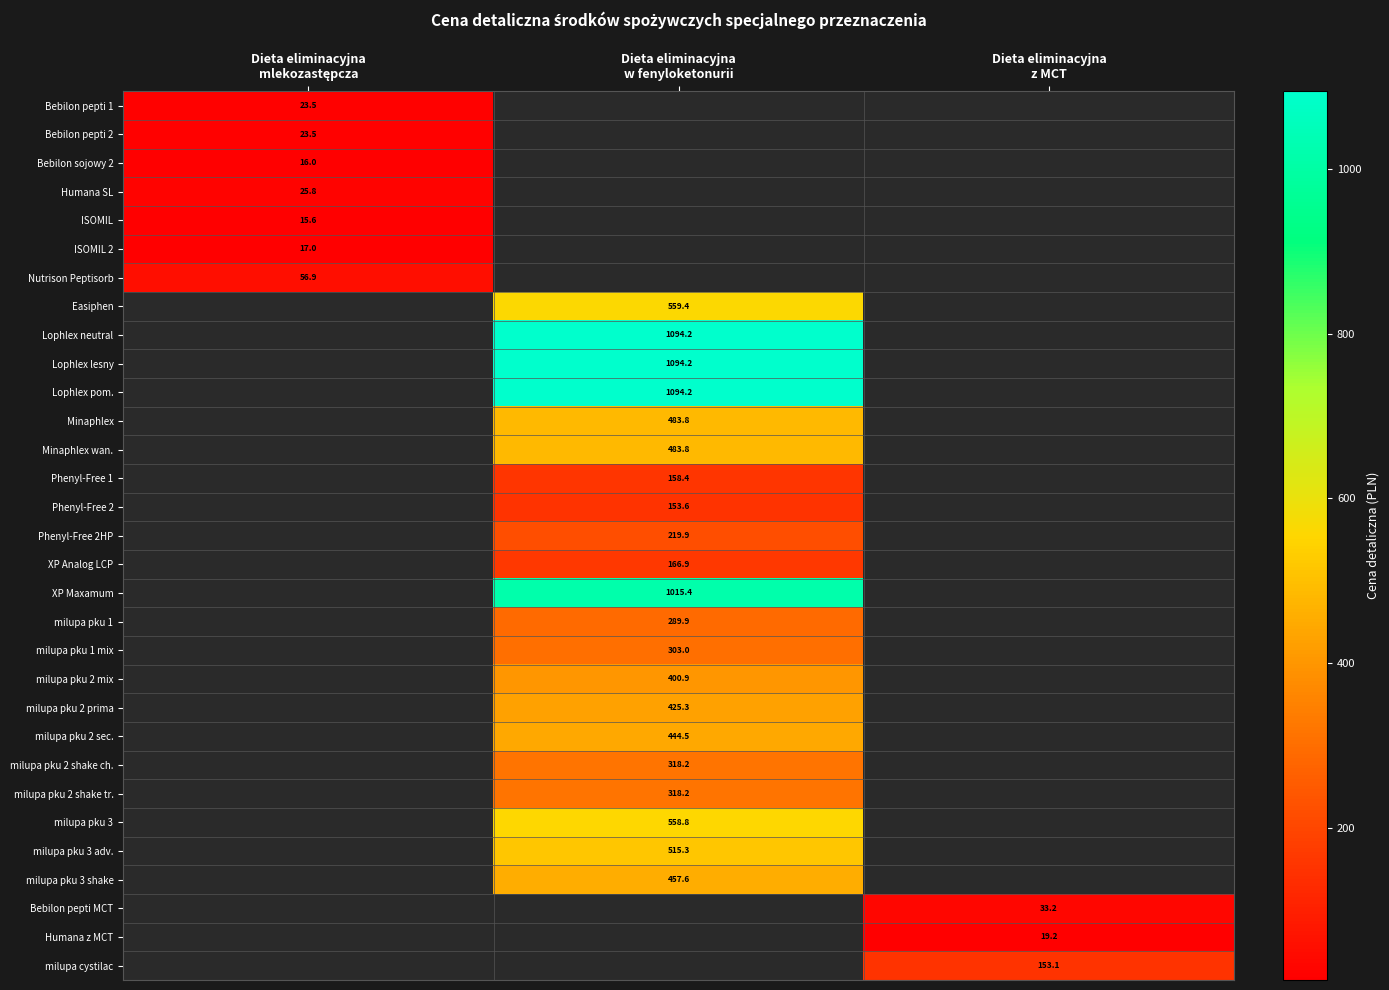

How many categories are shown in the chart?

3